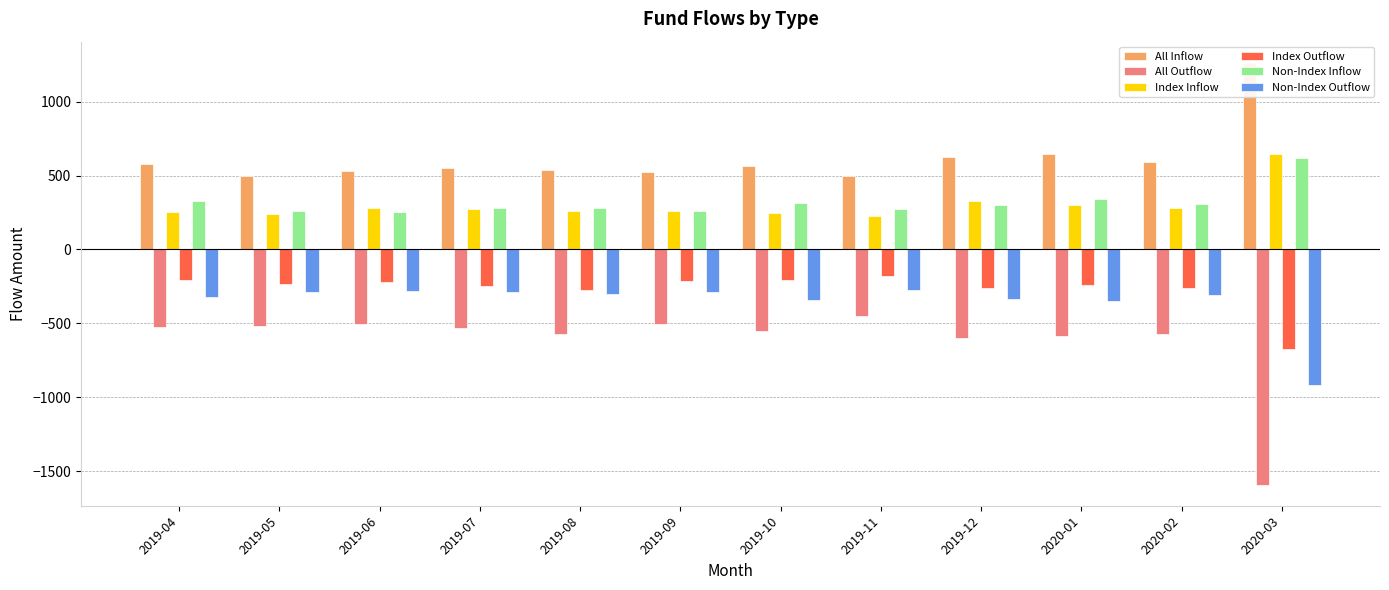

True or false: Non-Index Inflow has a value of 328 at 2019-04.

True